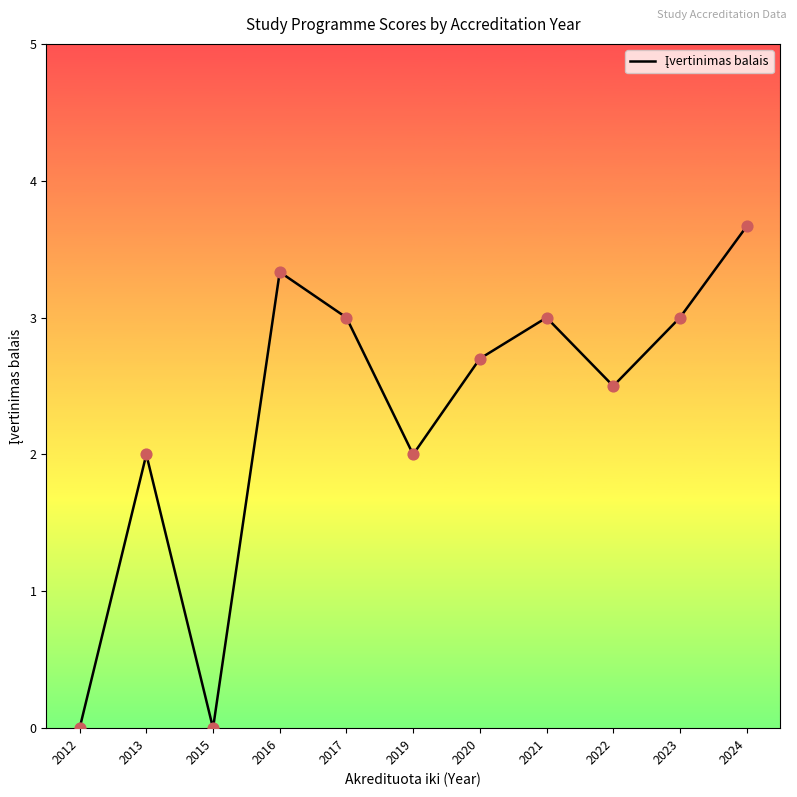

Which has a higher value, 2013 or 2022?

2022